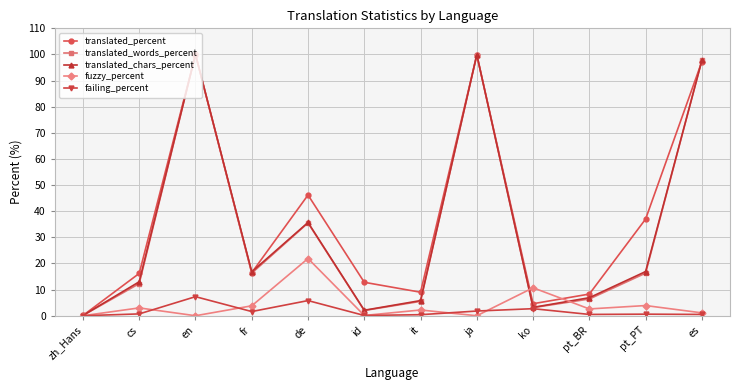

How many series are shown in this chart?

5